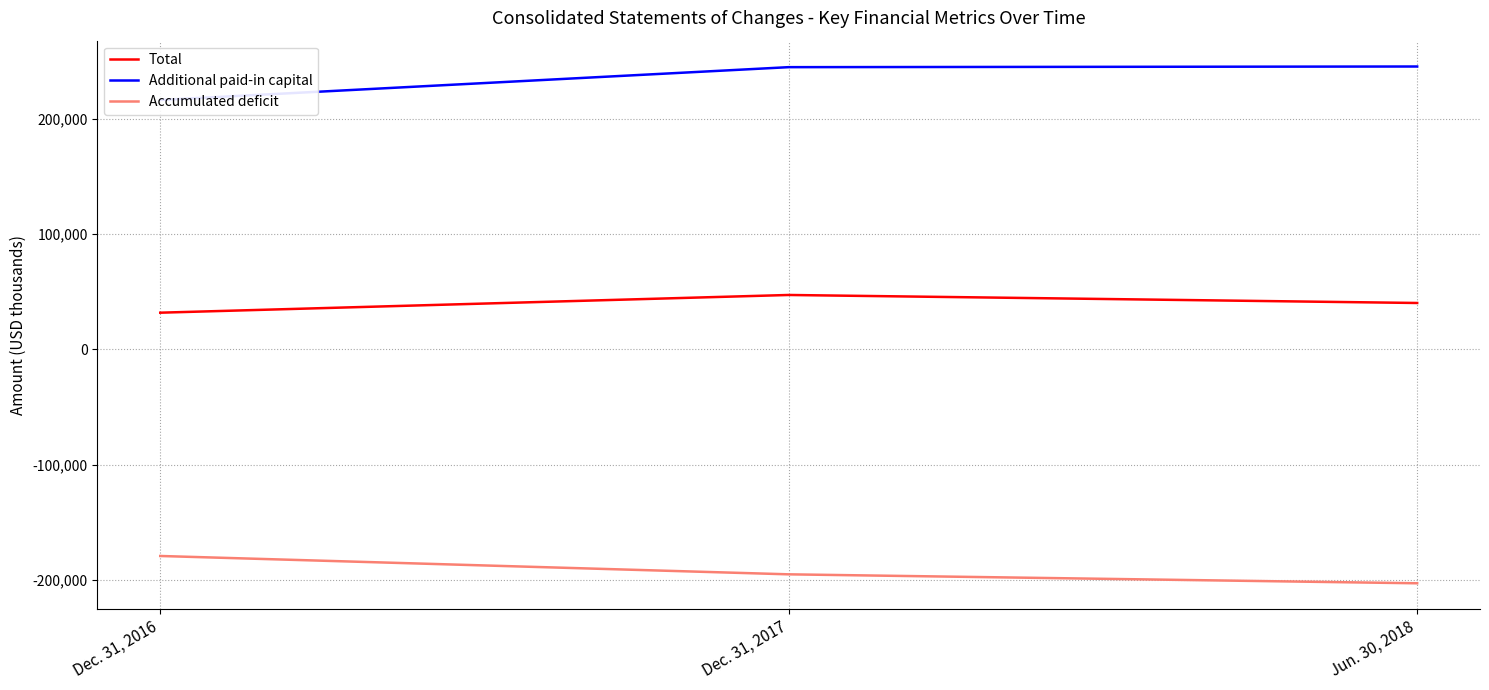

What is the label of the 3rd point from the right?

Dec. 31, 2016